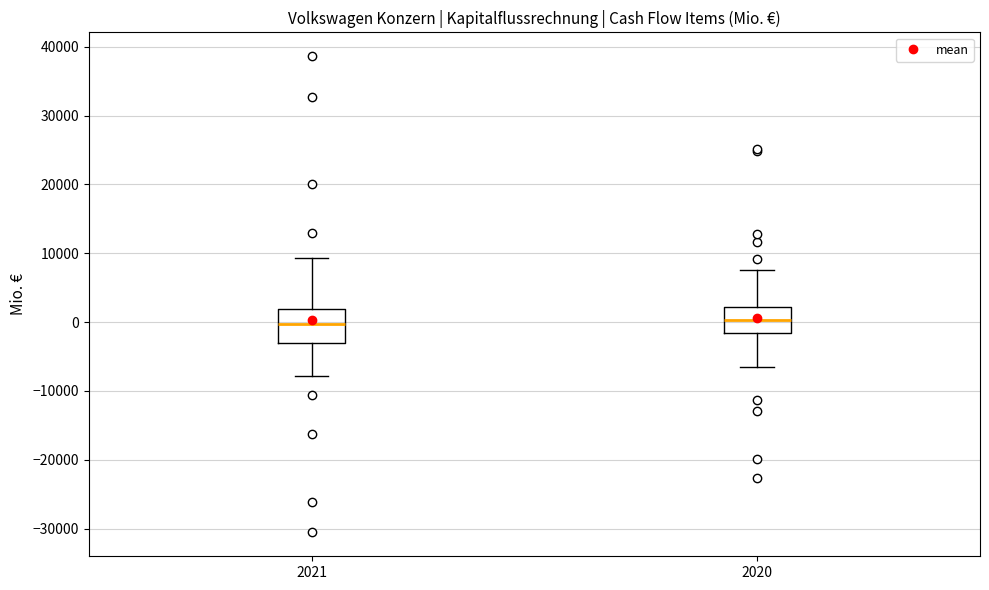

Reading left to right, transcribe this box plot: for each box, give where its median line is, the range the box spans, and where its two whiskers end, as read against the y-axis. The values are not printed on the chart, so give them approximately, as read against the axis.

2021: median 0, box -3000 to 2000, whiskers -8000 to 9000
2020: median 0, box -2000 to 2000, whiskers -6000 to 8000